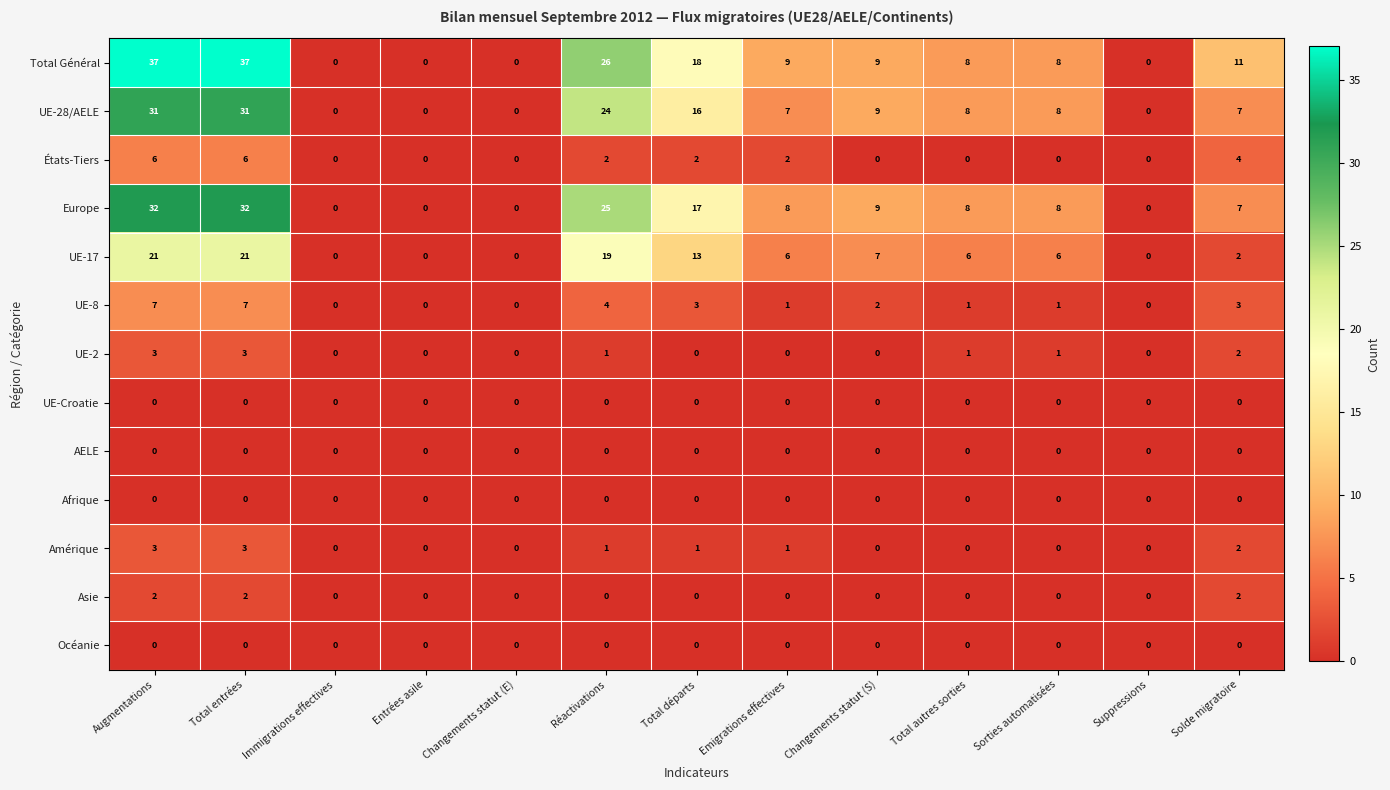

How many categories are shown in the chart?

13